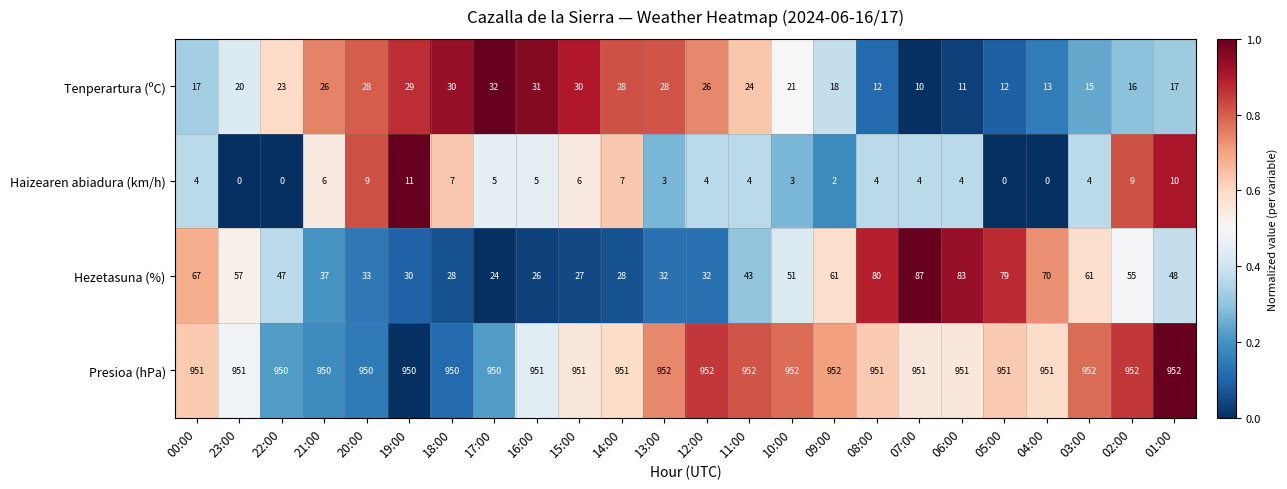

Rank the series by their maximum value, from highest to lowest.

Presioa (hPa), Hezetasuna (%), Tenperartura (ºC), Haizearen abiadura (km/h)